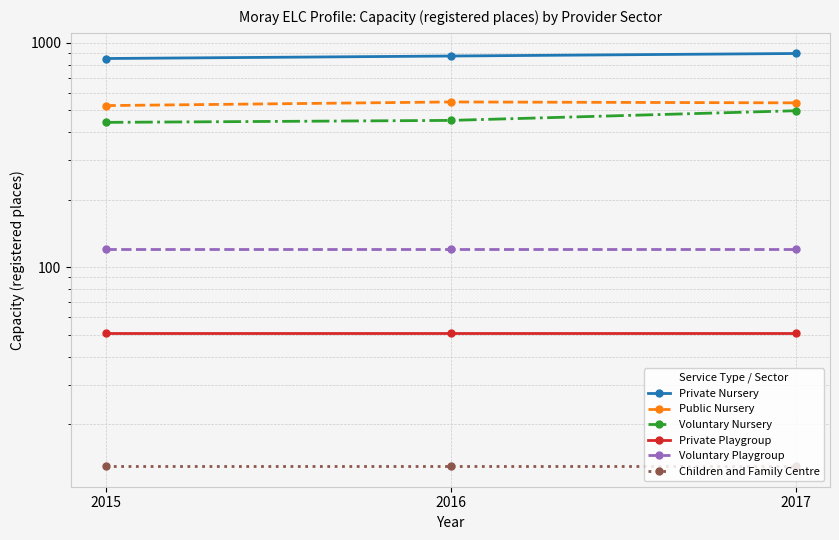

At how many categories does at least one series exceed 866?

2